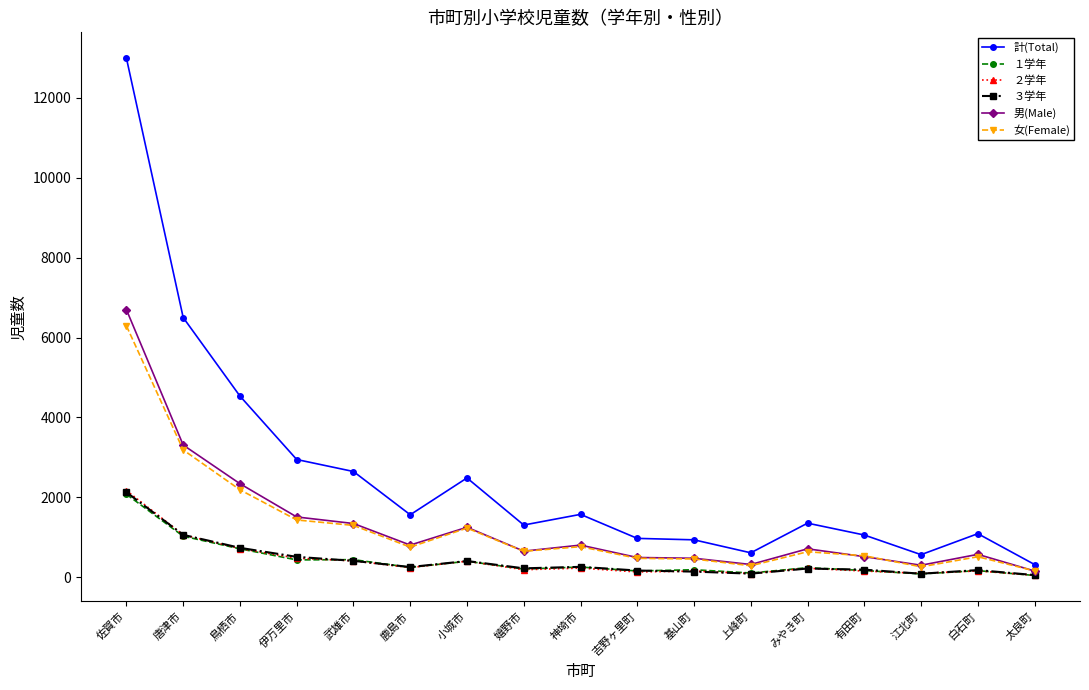

True or false: １学年 has more than 1 interior local peaks.

True